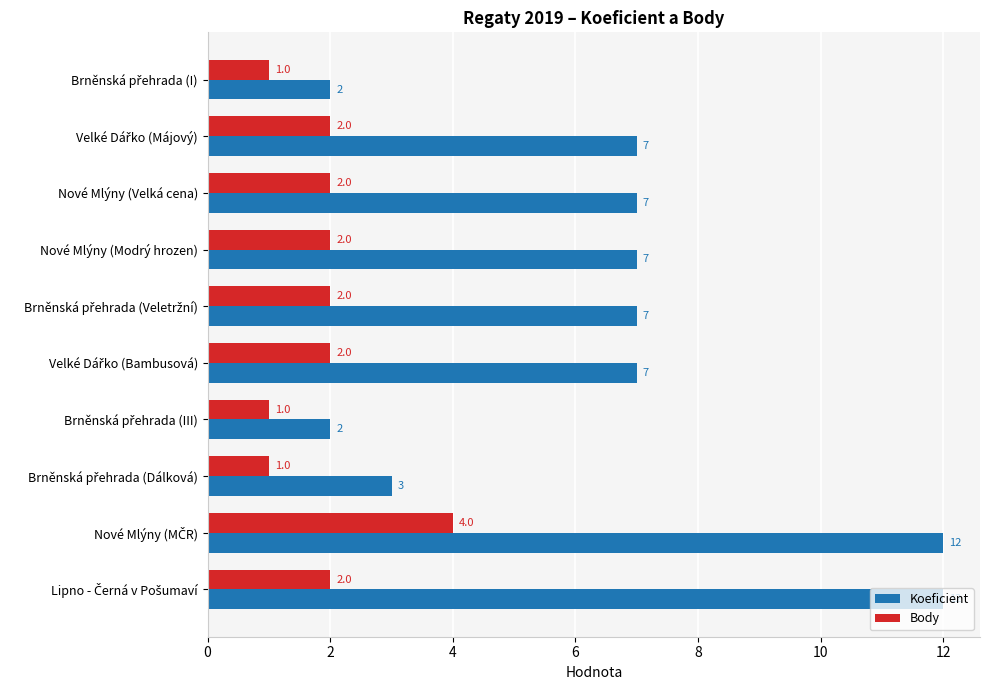

Which series has the largest total across all categories?

Koeficient